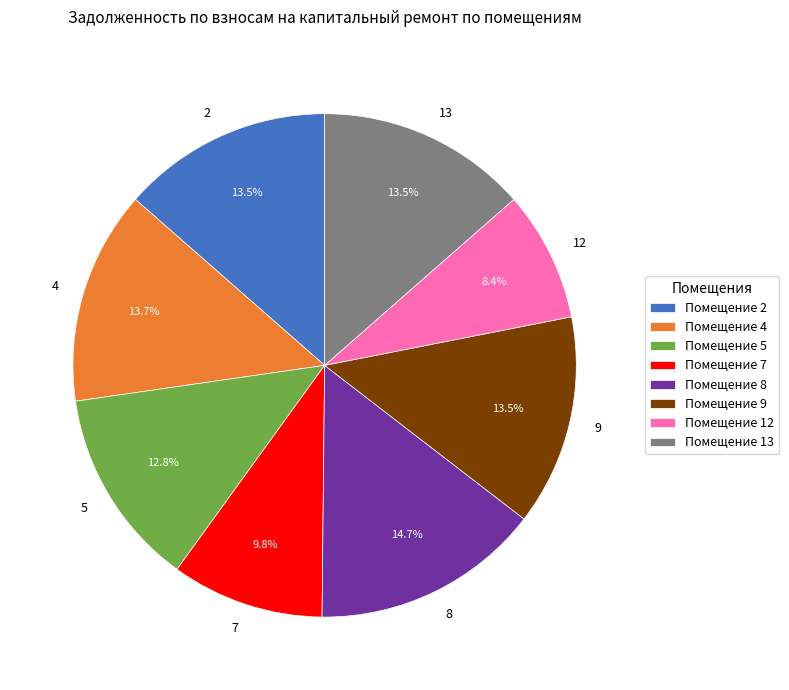

Count the number of slices in the pie.

8